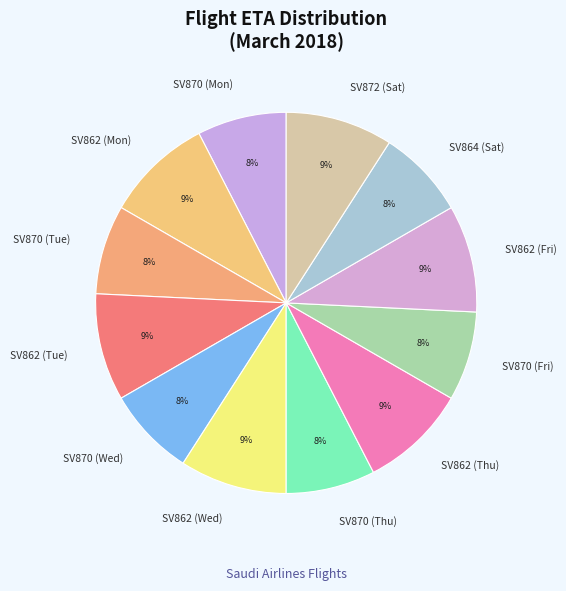

Between SV870 (Fri) and SV862 (Mon), which is larger?

SV862 (Mon)